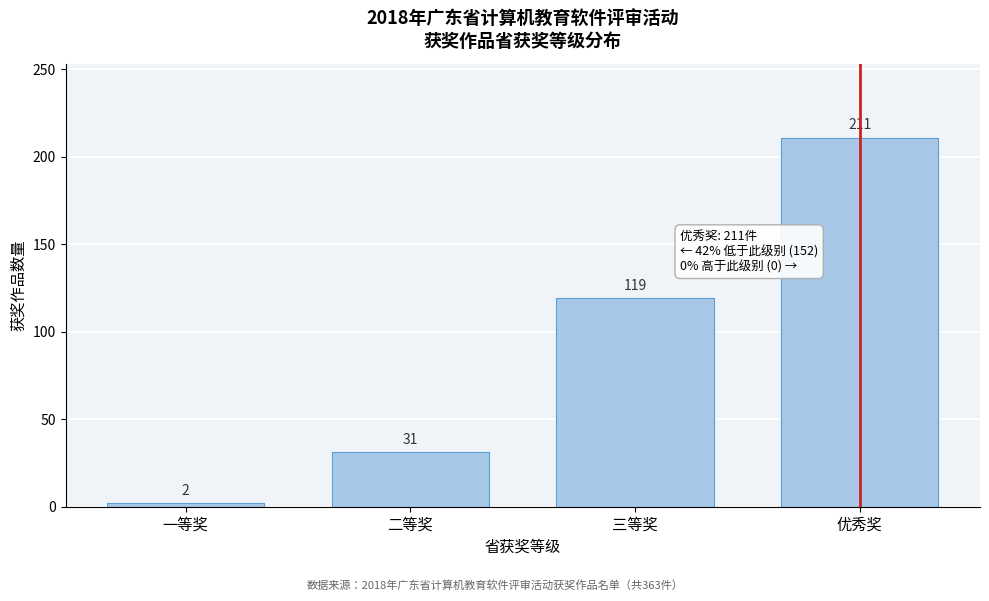

Reading left to right, transcribe all the data shown in this chart.

一等奖=2	二等奖=31	三等奖=119	优秀奖=211